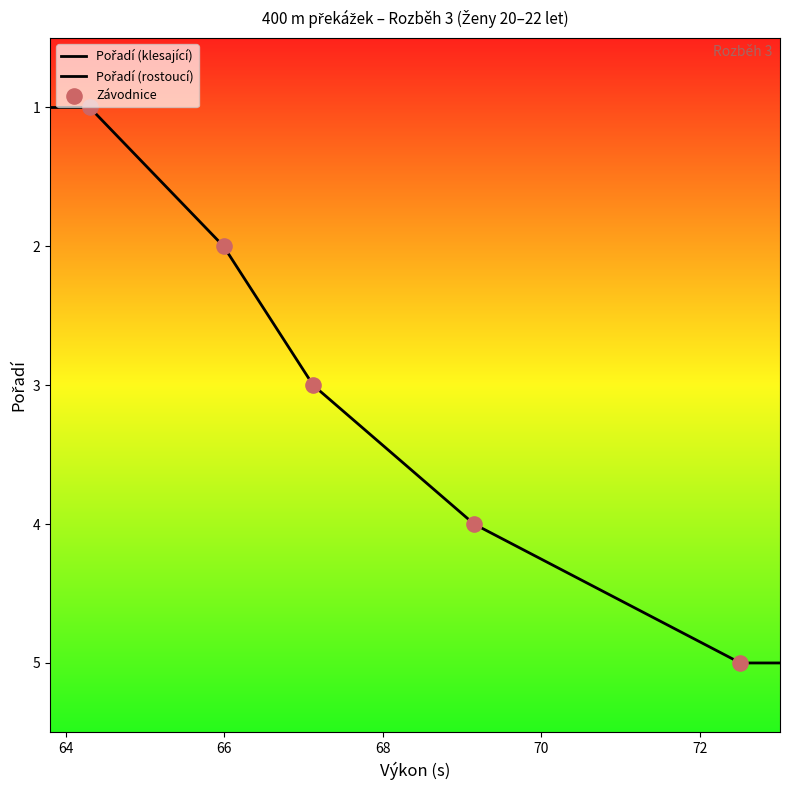

What is the ratio of the value at Vernerová Klára to the value at Řehounková Nikola?

2.0